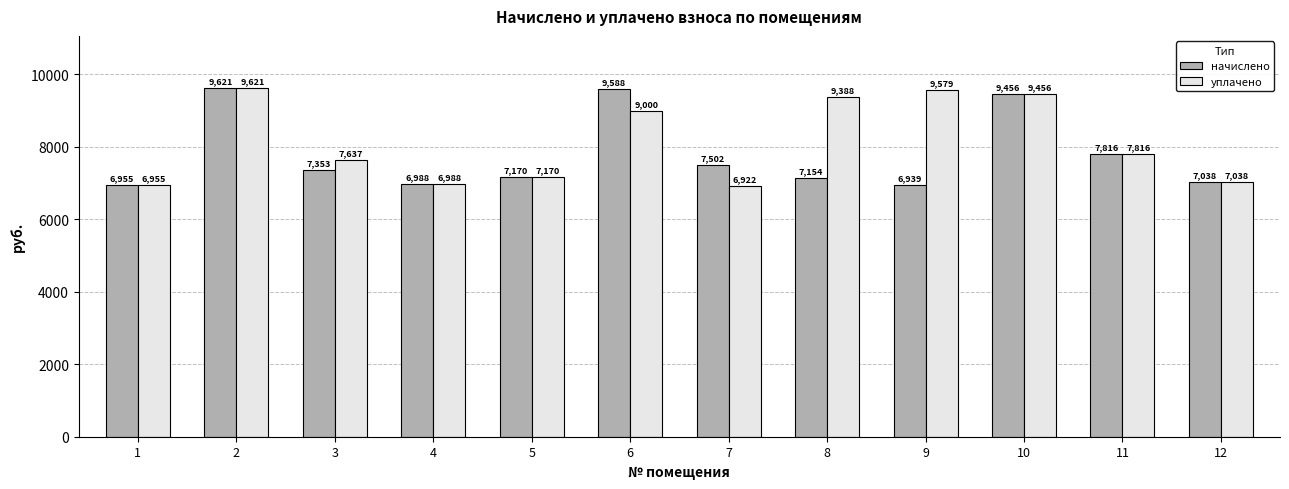

The value of уплачено at 11 is 3297.9. True or false?

False